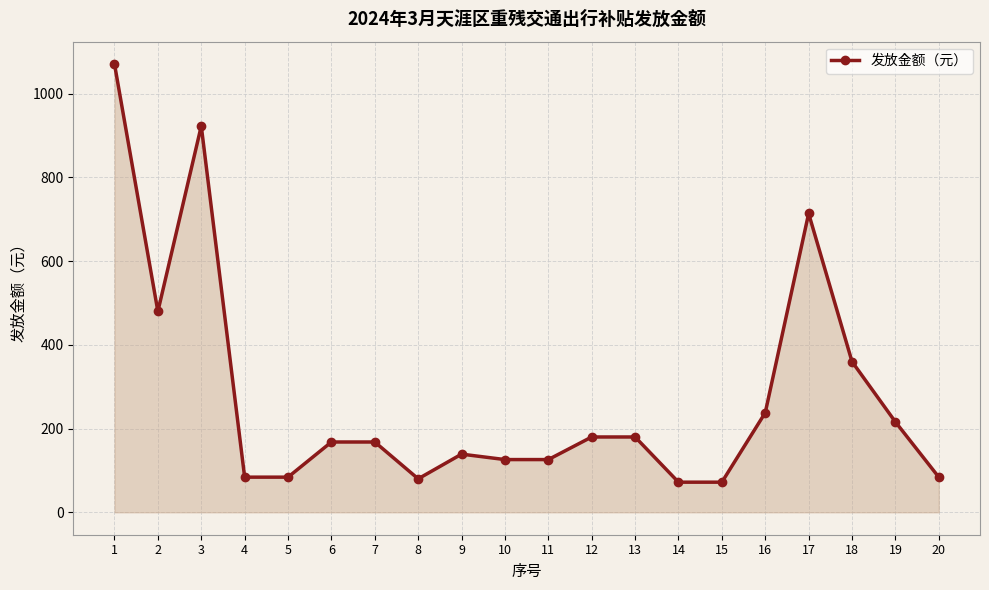

What is the average value?

278